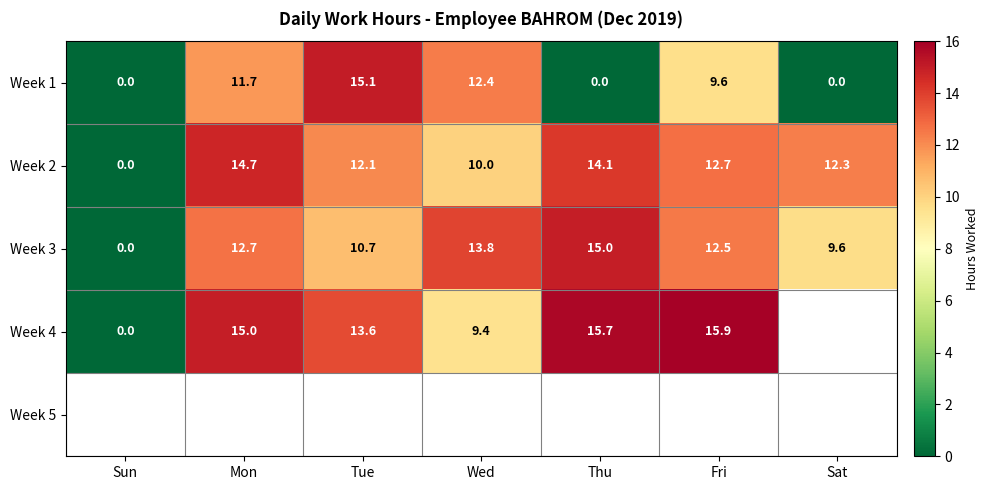

The Week 2 series shows 14.1 at Thu. True or false?

True